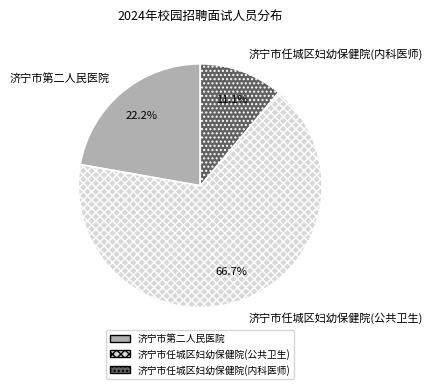

To the nearest percent, what is the combined percentage of 济宁市第二人民医院 and 济宁市任城区妇幼保健院(公共卫生)?

89%